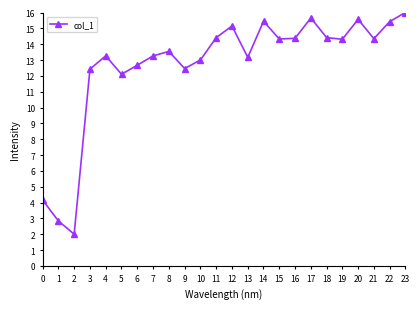

What is the average value?

12.7